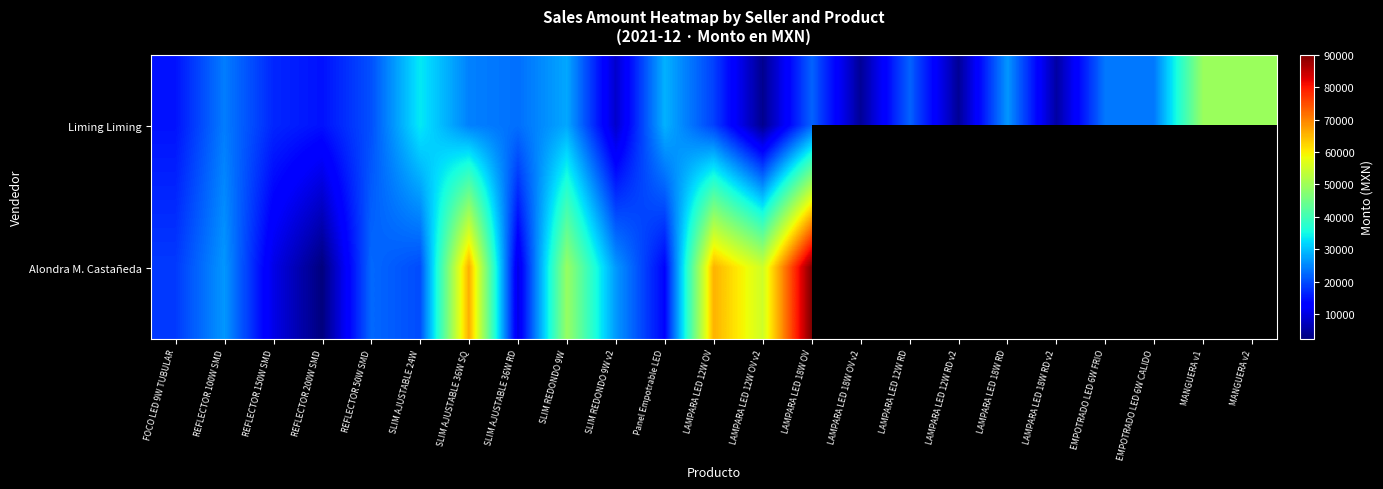

What is the smallest value displayed?

2500.0